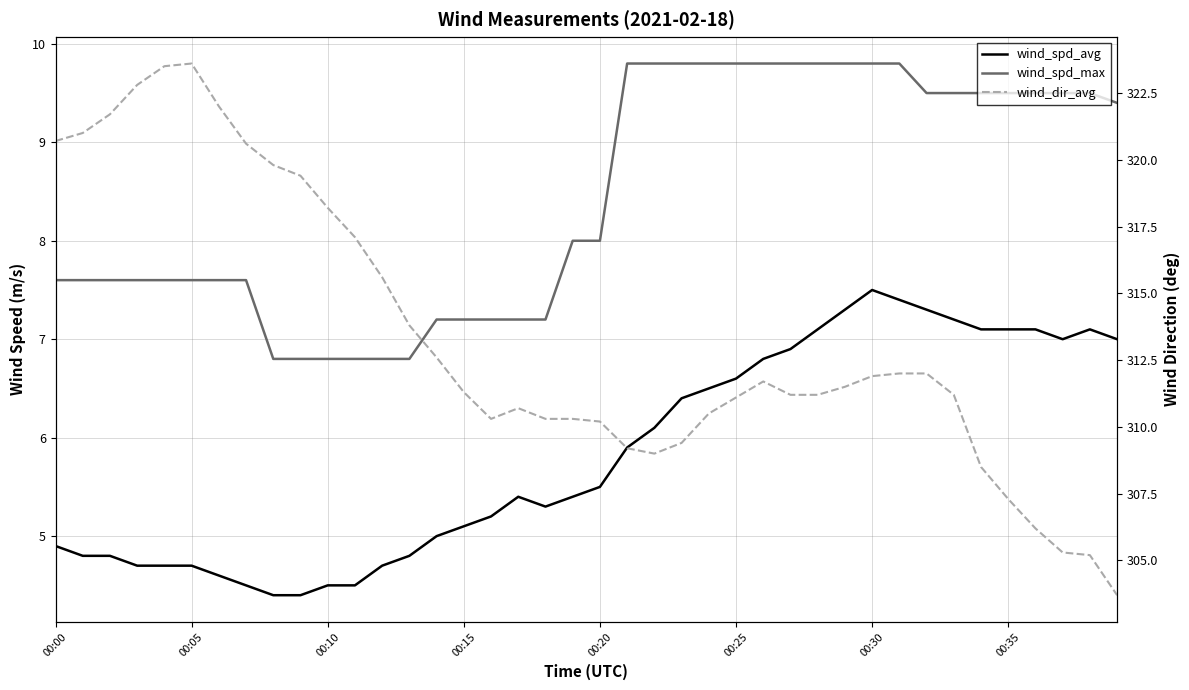

At 16, list the series in order from largest to smallest.

wind_dir_avg, wind_spd_max, wind_spd_avg